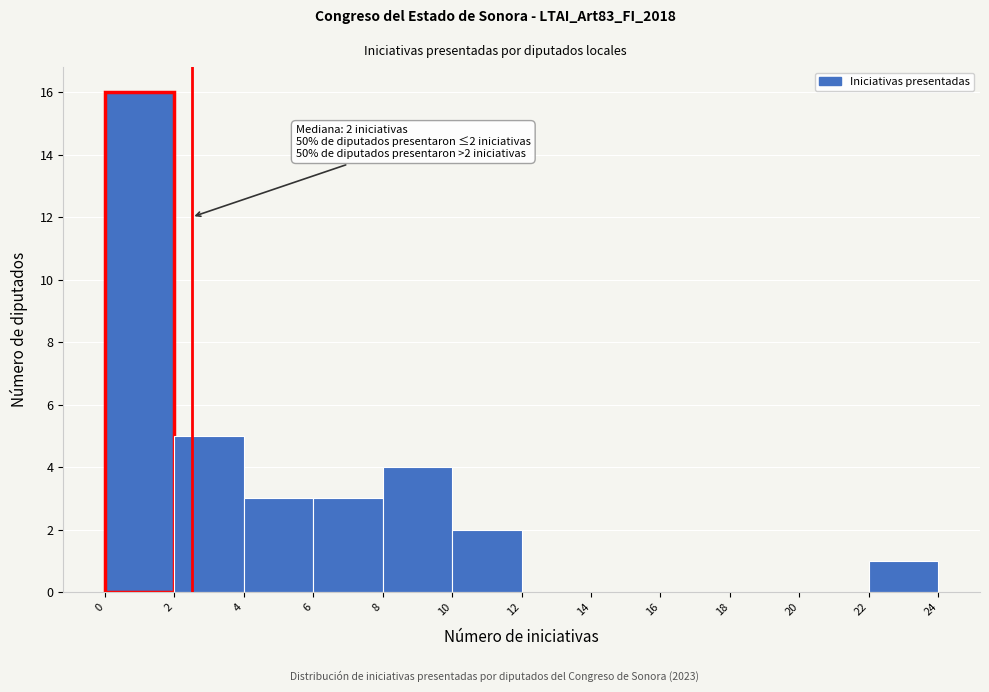

Which range on the x-axis has the tallest bar?

0 to 2